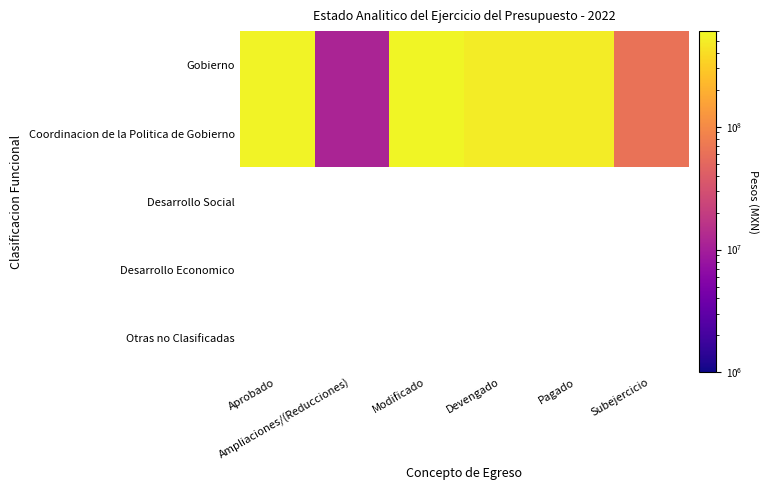

At how many categories does at least one series exceed 144250928?

4